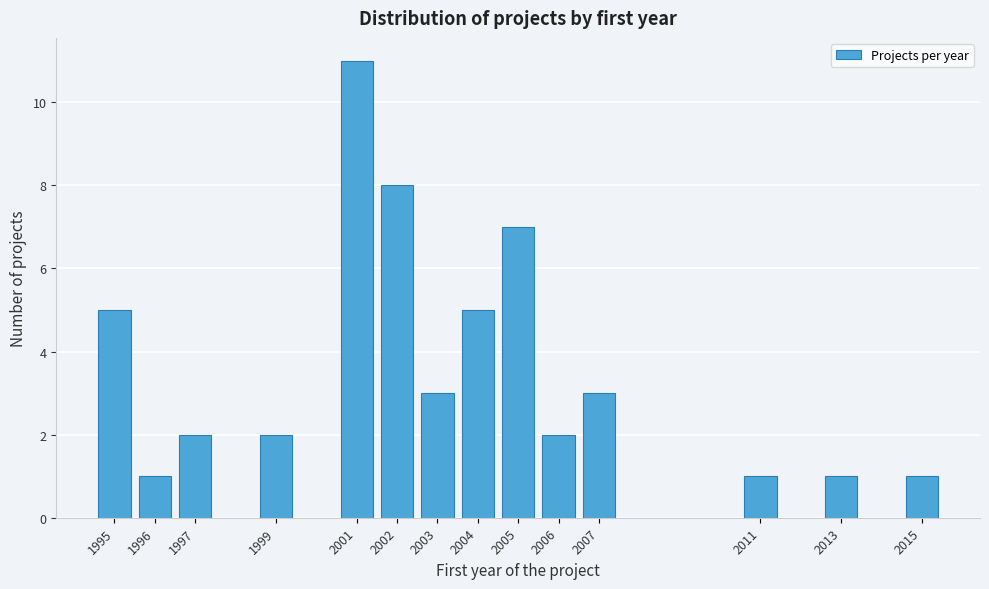

Reading left to right, extract all data points from this chart.

1995=5	1996=1	1997=2	1999=2	2001=11	2002=8	2003=3	2004=5	2005=7	2006=2	2007=3	2011=1	2013=1	2015=1